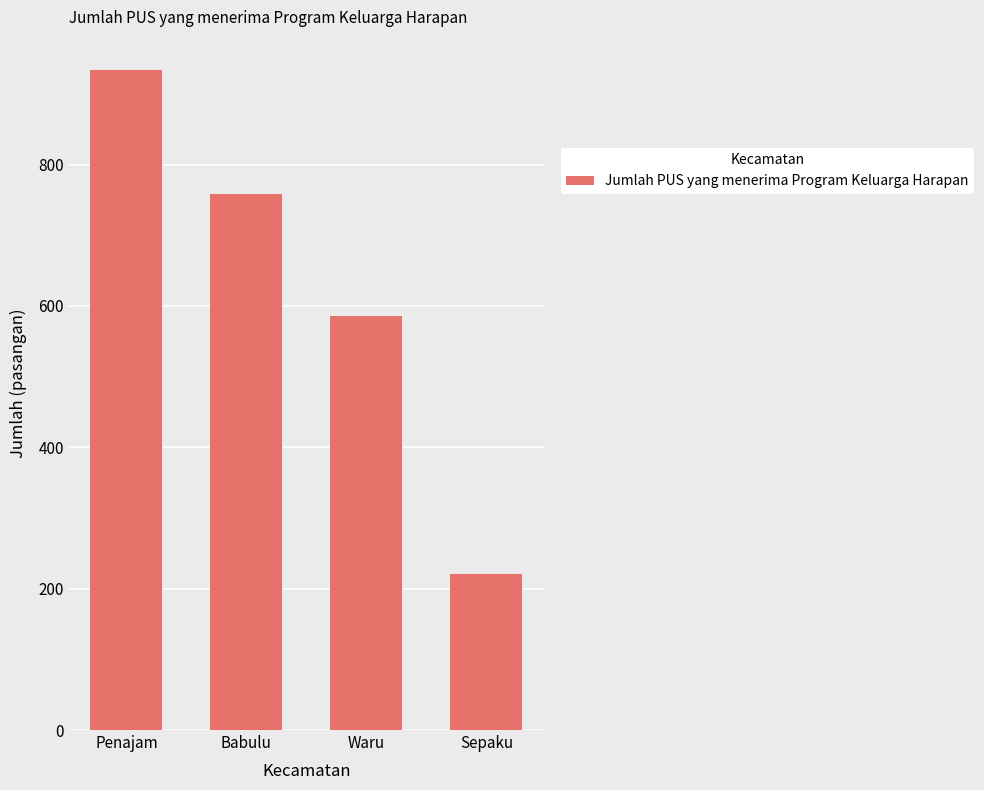

List the labels in order of value, smallest first.

Sepaku, Waru, Babulu, Penajam